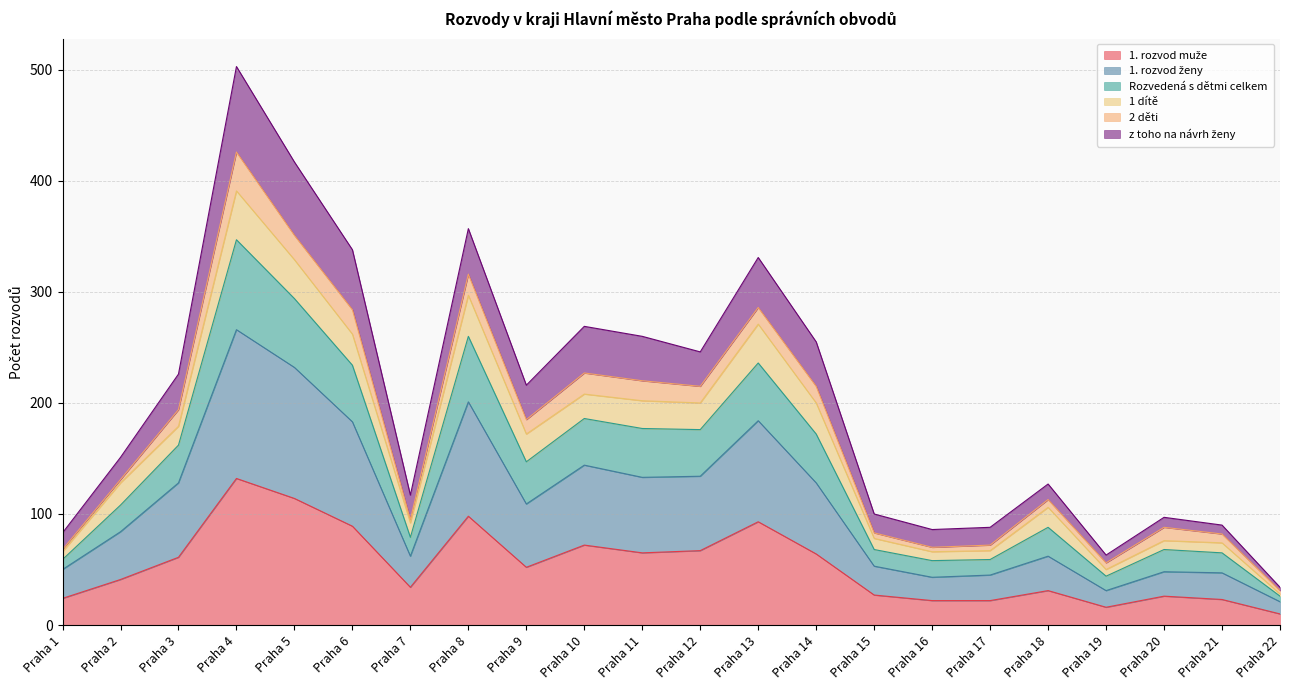

At which category is the sum across all series the highest?

Praha 4